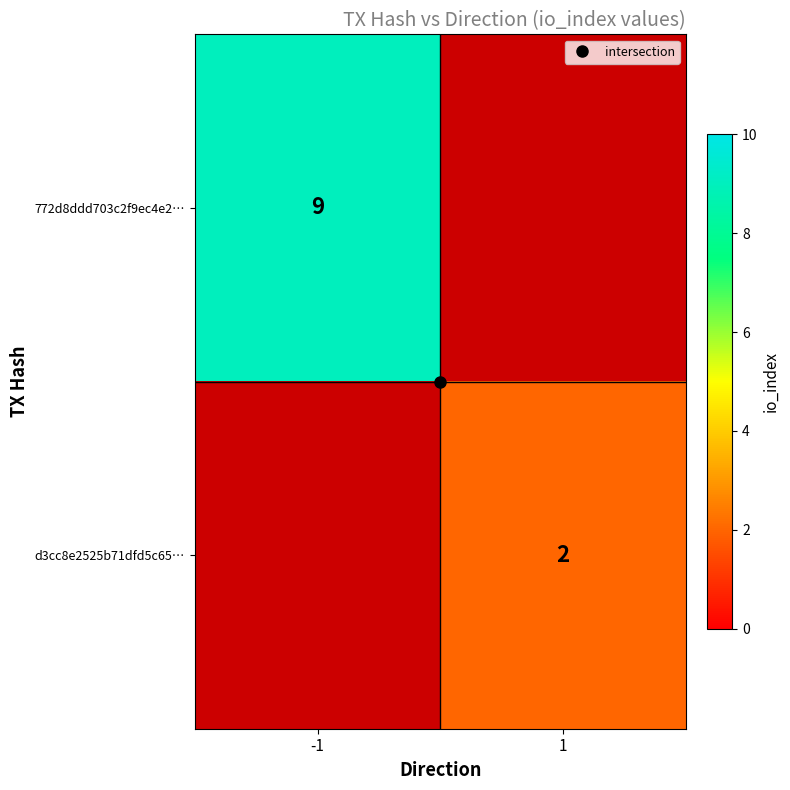

At which label does 772d8ddd703c2f9ec4e2… reach its minimum?

1